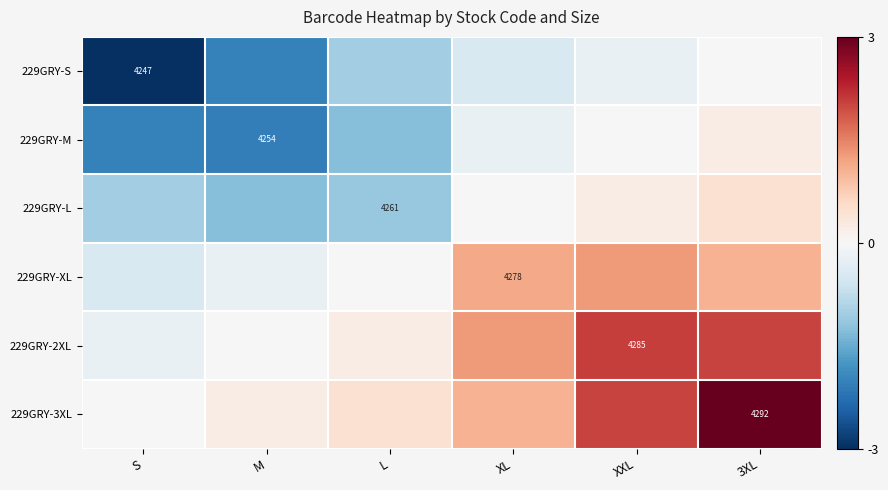

Read the 229GRY-L value at XXL.

0.2